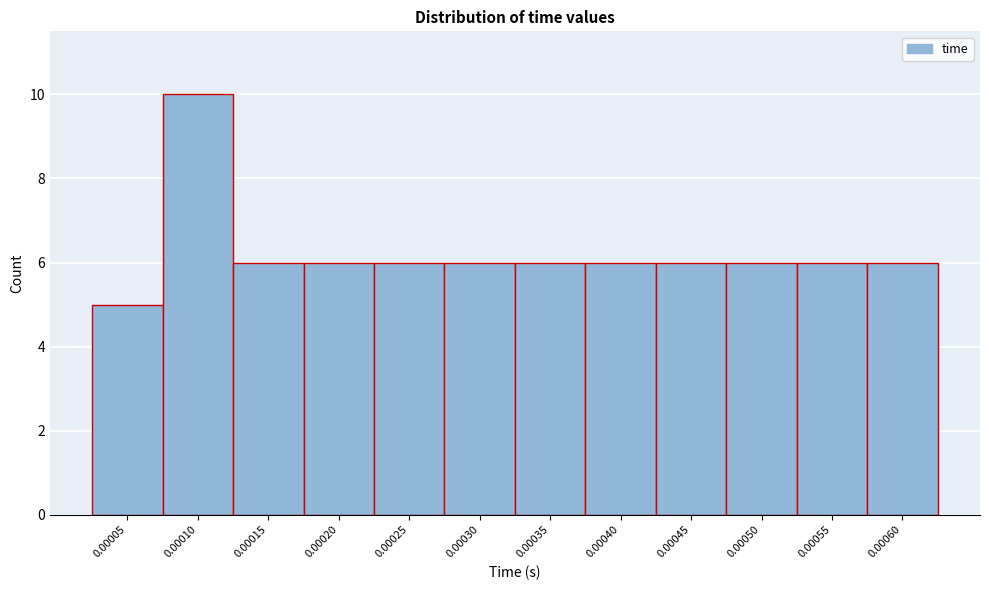

Reading left to right, transcribe all the data shown in this chart.

5	10	6	6	6	6	6	6	6	6	6	6